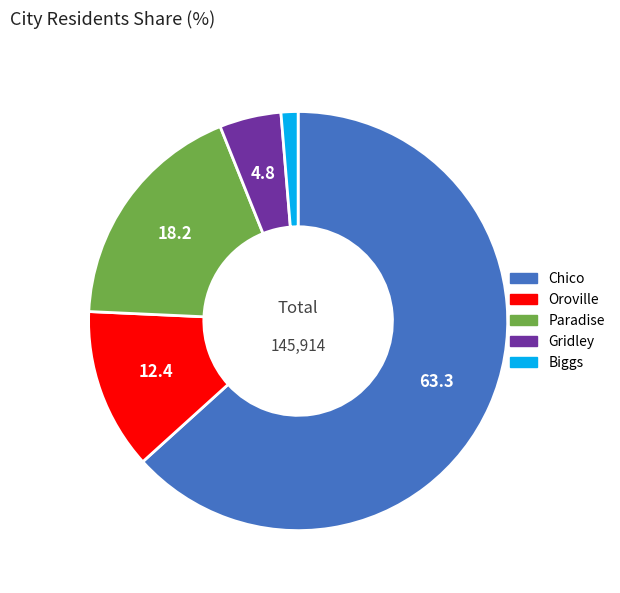

Which category has the biggest portion of the pie?

Chico